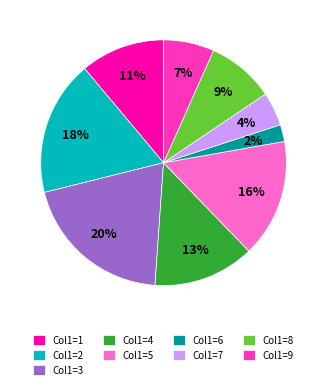

Does Col1=1 account for over 50% of the chart?

No